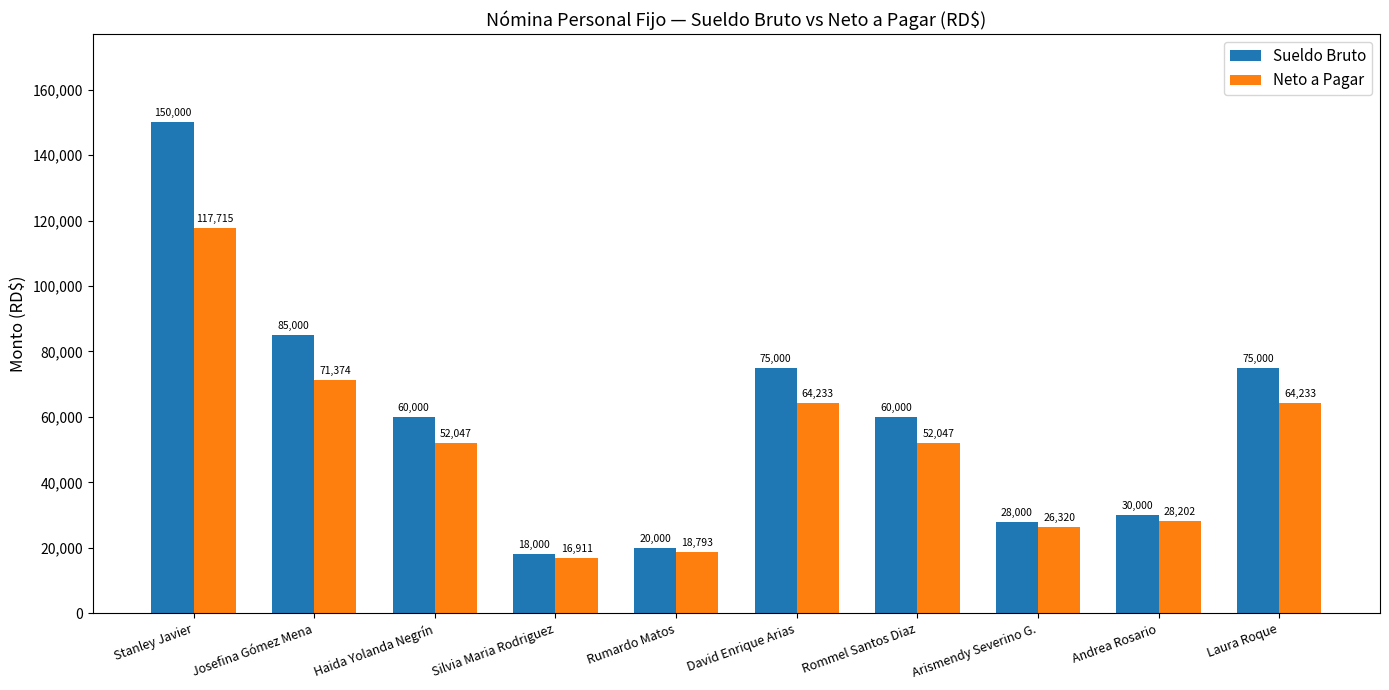

Rank the series at Josefina Gómez Mena from highest to lowest value.

Sueldo Bruto, Neto a Pagar